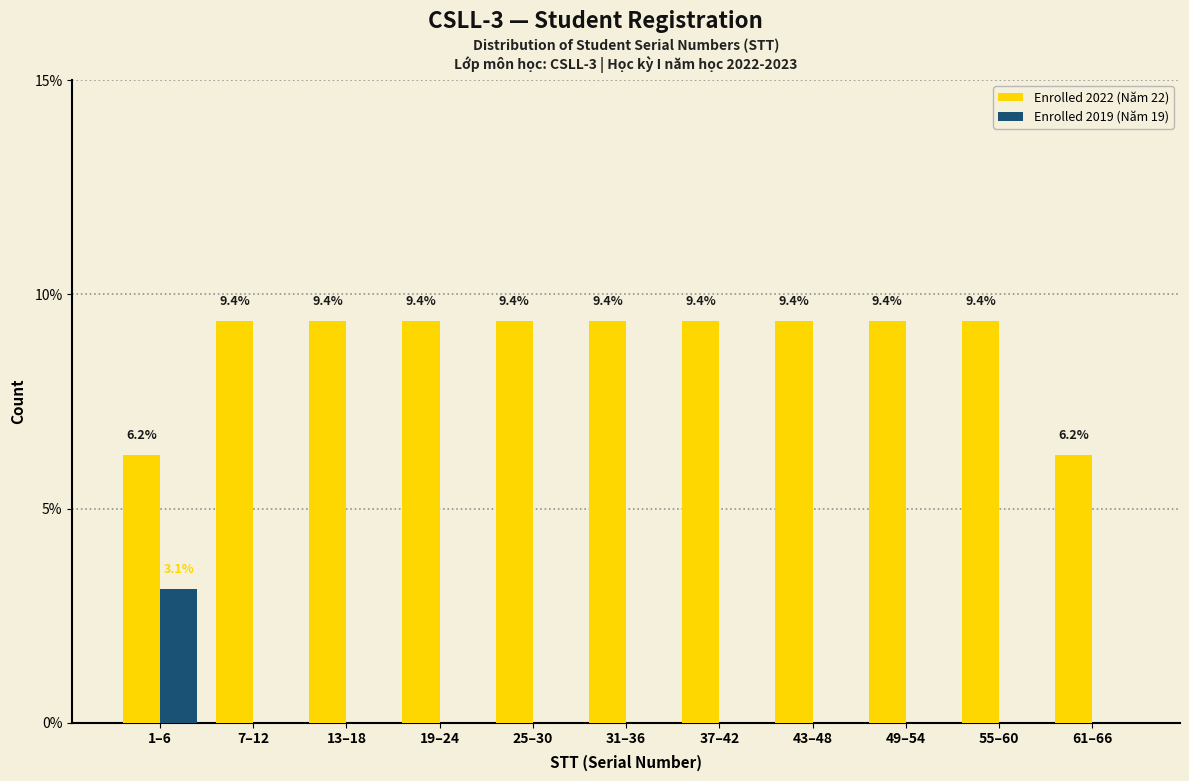

The value of Enrolled 2019 (Năm 19) at 19–24 is 1.1. True or false?

False